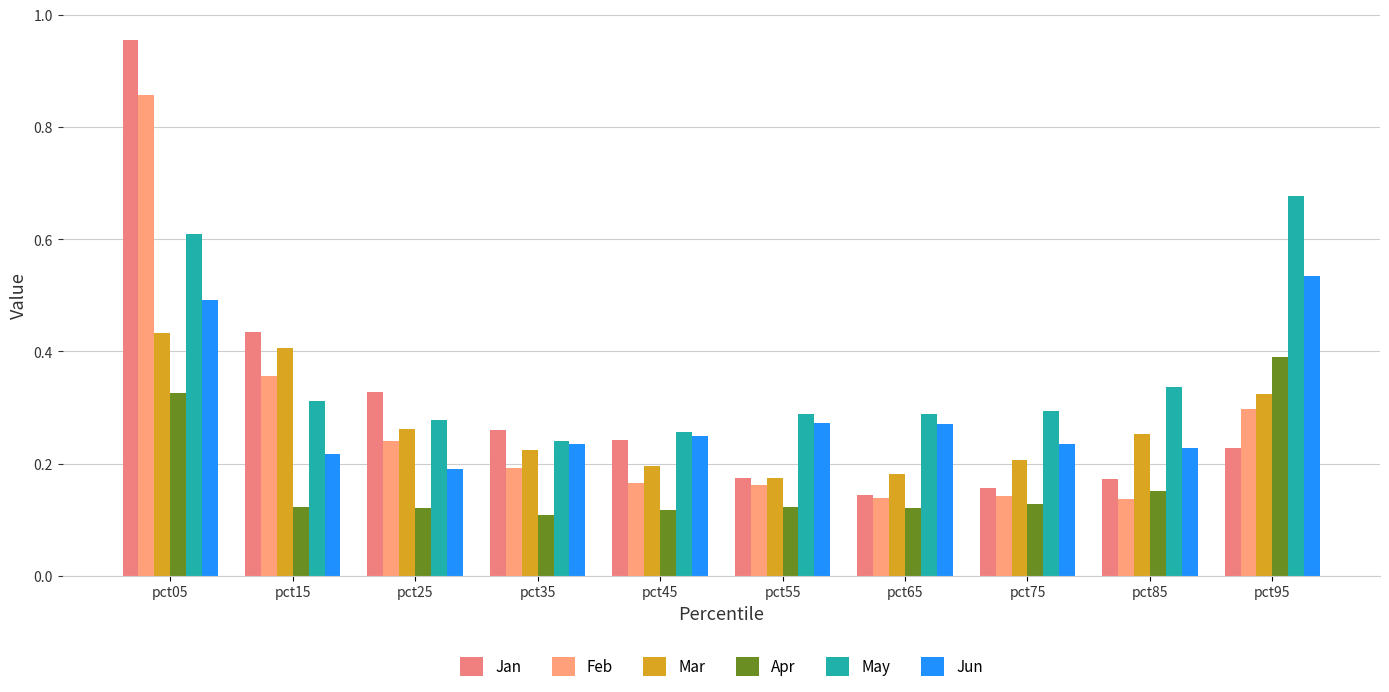

What is the sum of the May values at pct85 and pct75?

0.6